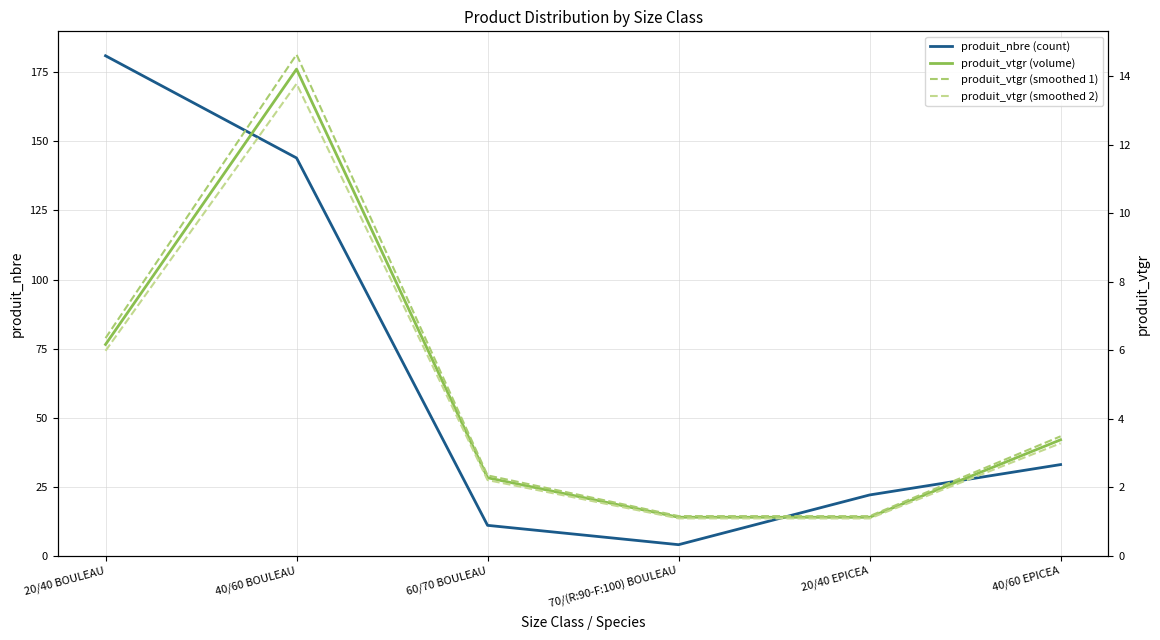

Between 40/60 BOULEAU and 20/40 EPICEA, which series saw the biggest shift?

produit_nbre (count)